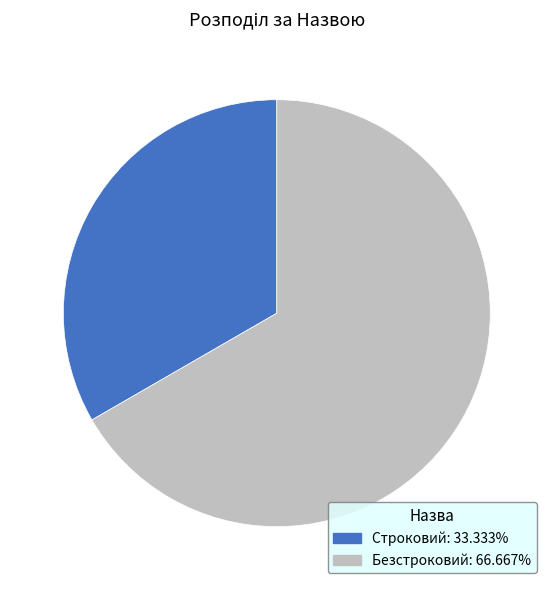

Between Строковий and Безстроковий, which is larger?

Безстроковий